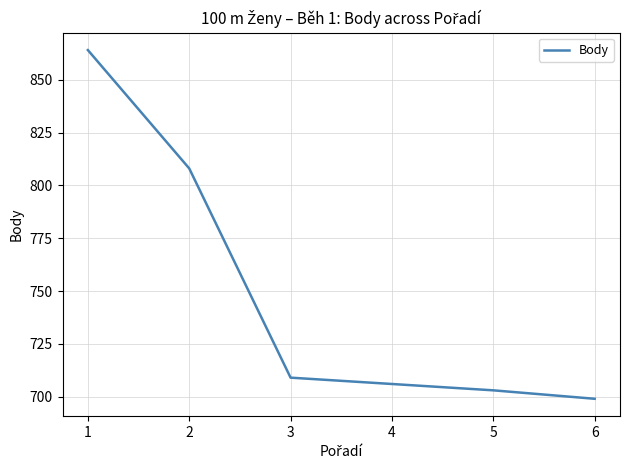

What is the sum of the values at 2 and 6?

1507